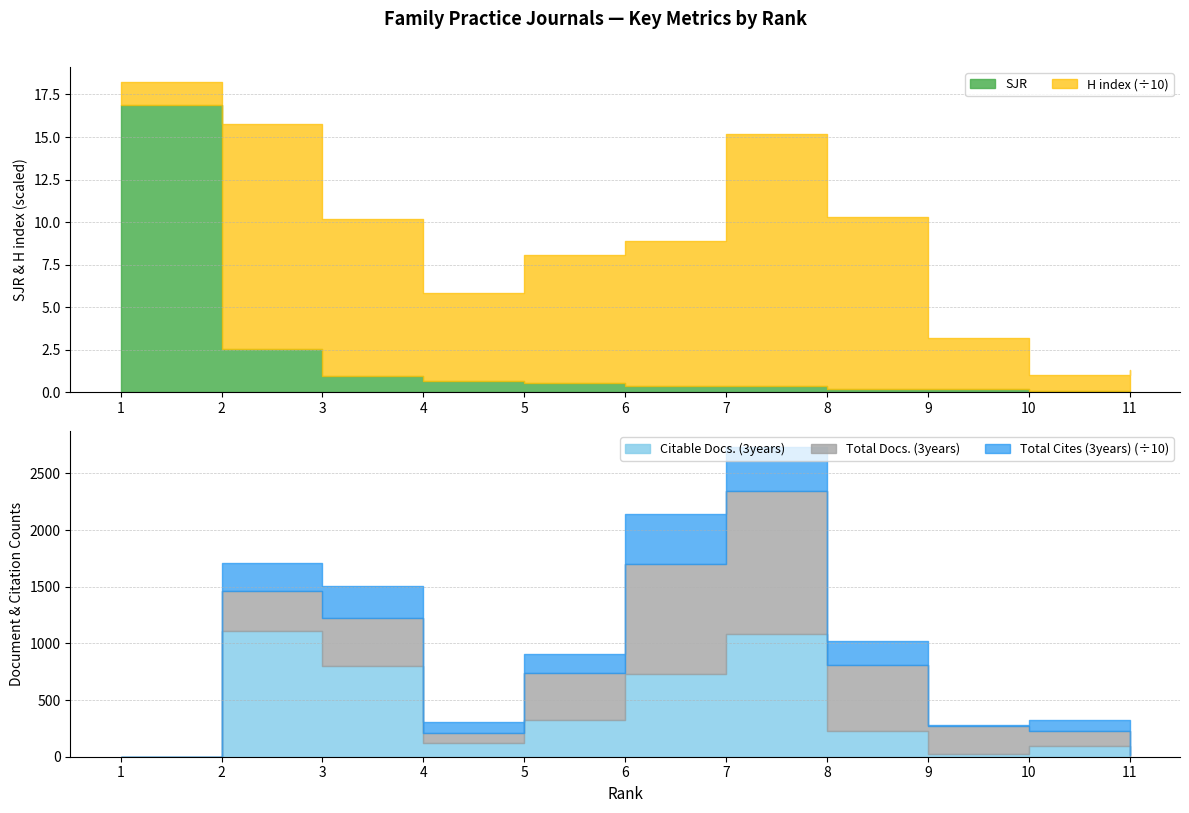

What is the value of the H index point at the 6th from the left?

85.0